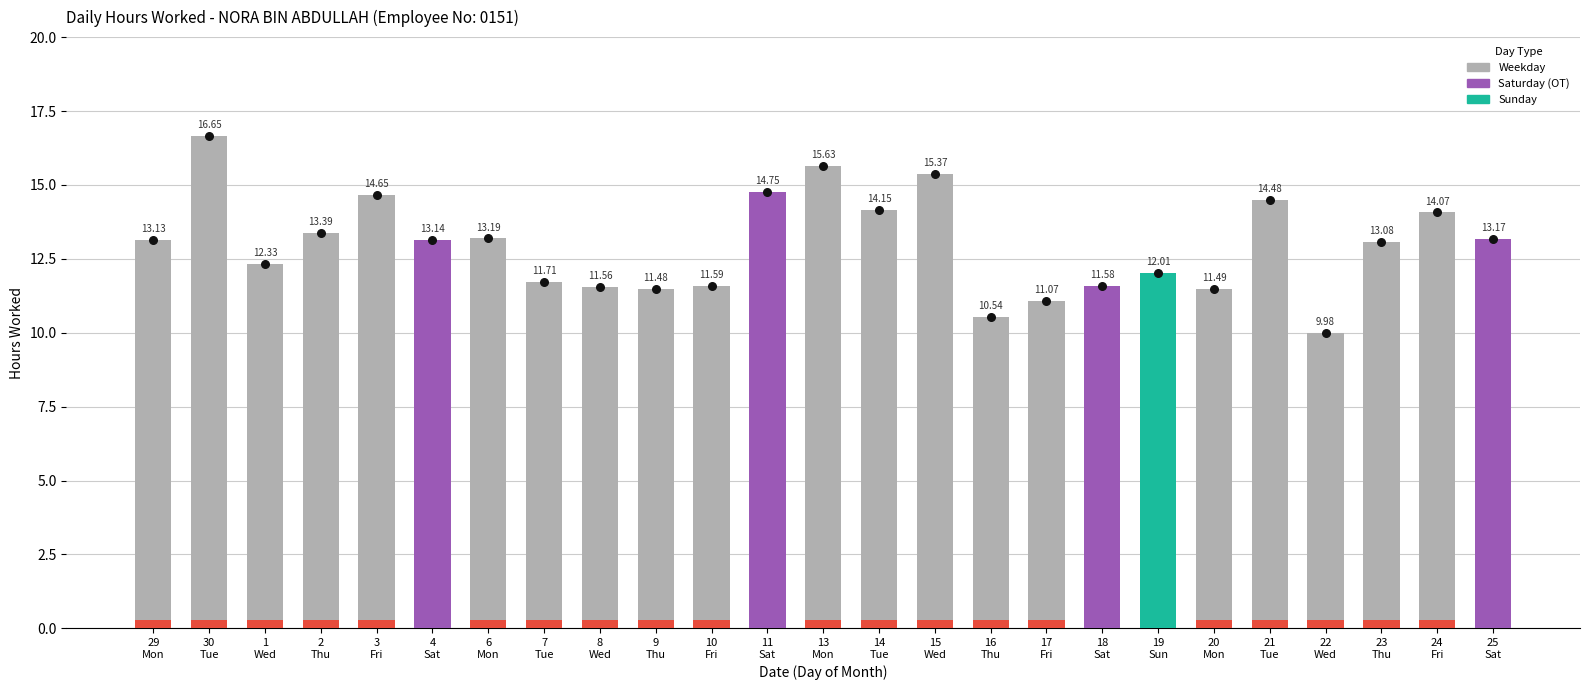

Approximately how many times larger is the value at 11
Sat compared to 29
Mon?

1.1